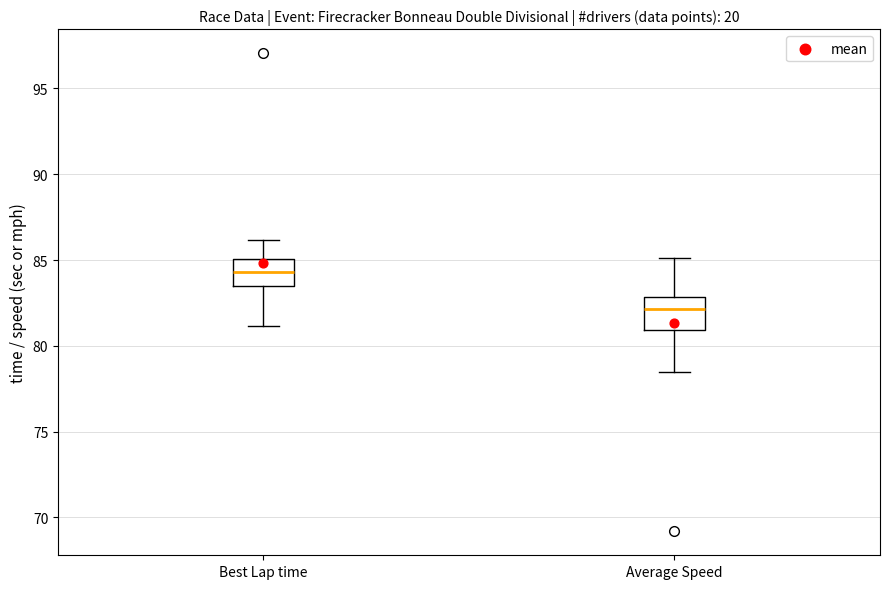

Where is the lower edge of the box for Average Speed on the y-axis? The values are not printed on the chart, so give them approximately, as read against the axis.

81.0